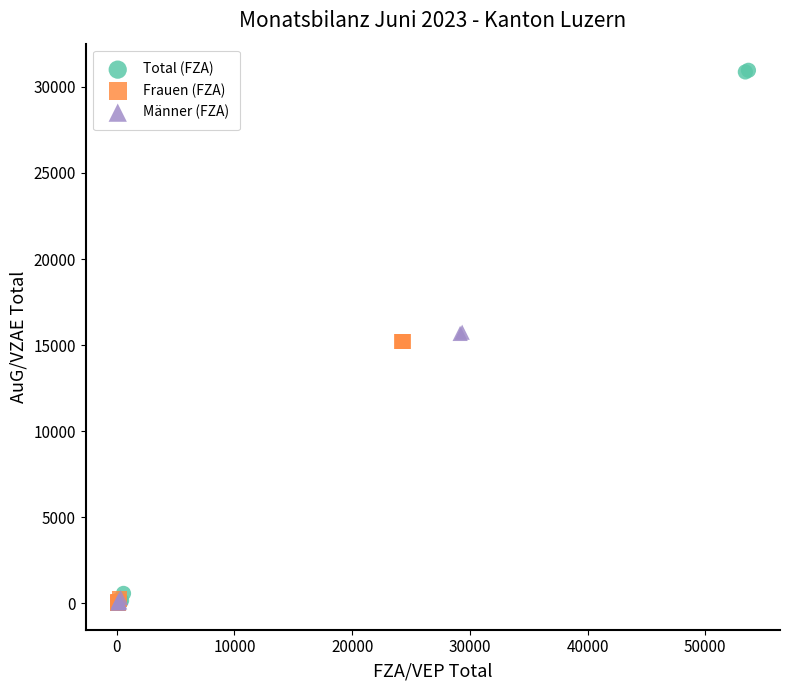

Which series has the largest Y range (max minus min)?

Total (FZA)